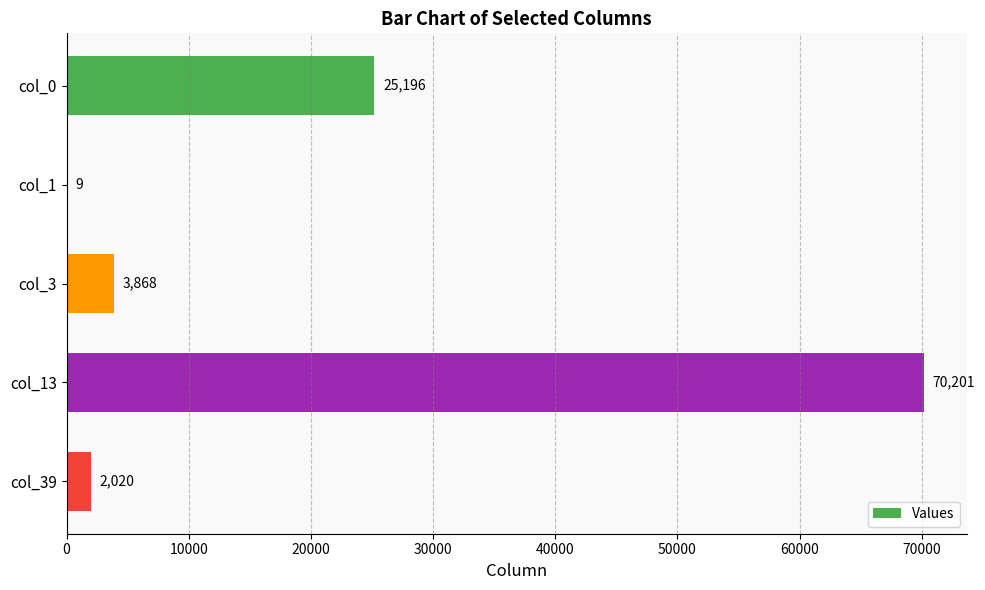

Are the bars grouped side by side (vs. stacked)?

No